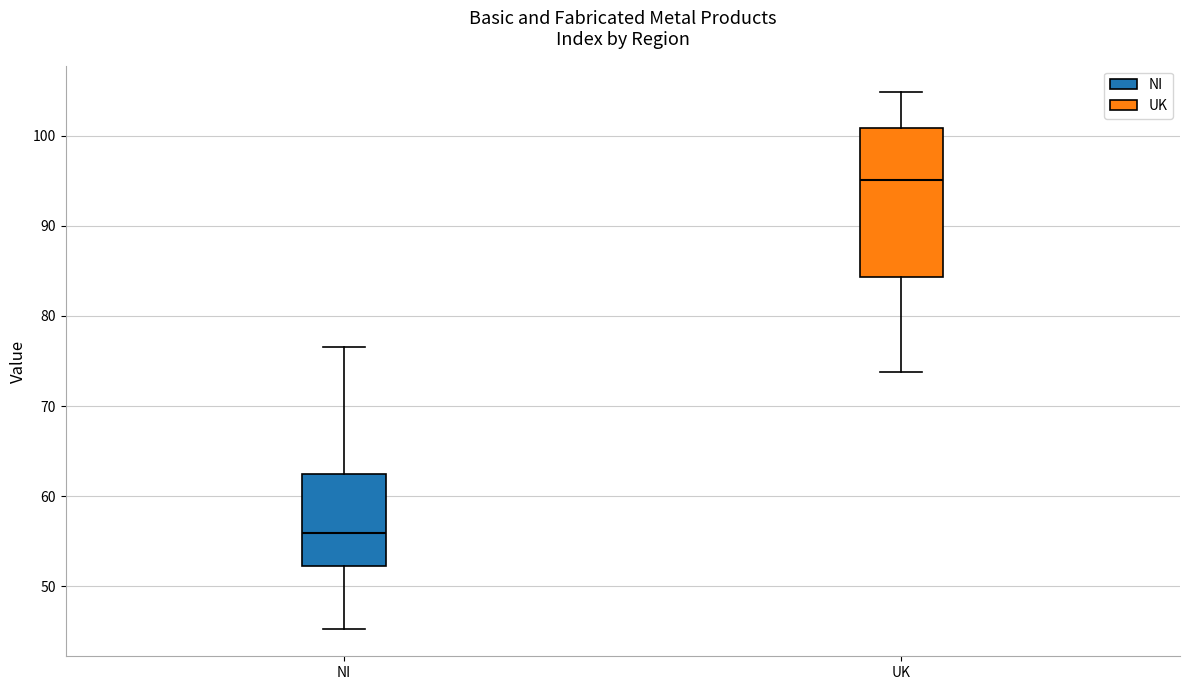

Reading left to right, read every box against the y-axis: the position of its median line, the range the box covers, and the ends of its whiskers. The values are not printed on the chart, so give them approximately, as read against the axis.

NI: median 56, box 52 to 62, whiskers 45 to 77
UK: median 95, box 84 to 101, whiskers 74 to 105